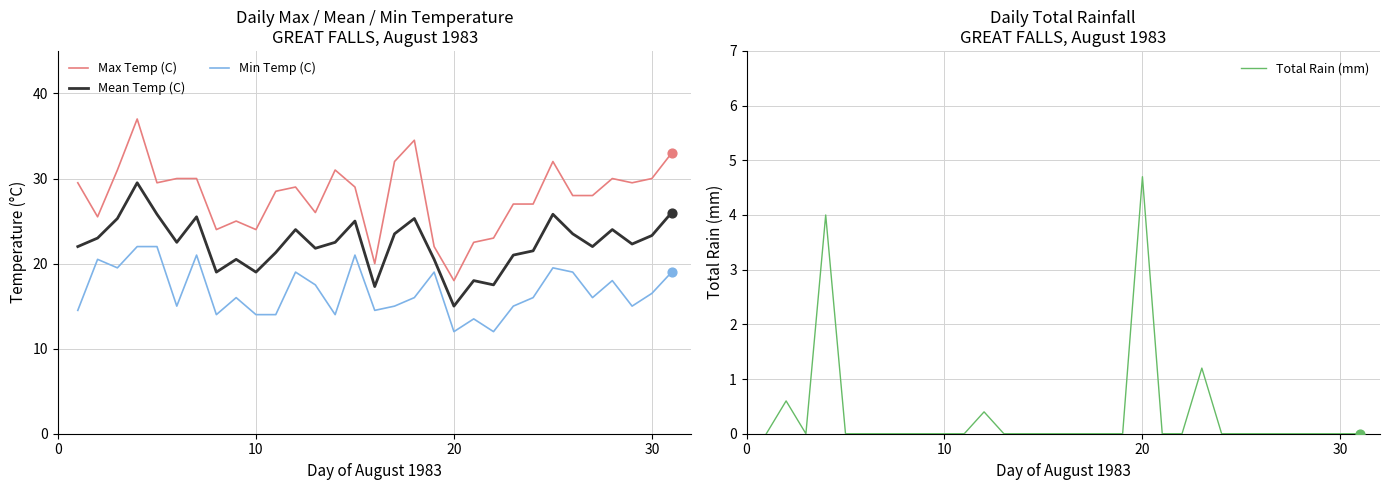

Which series has the largest total across all categories?

Max Temp (C)